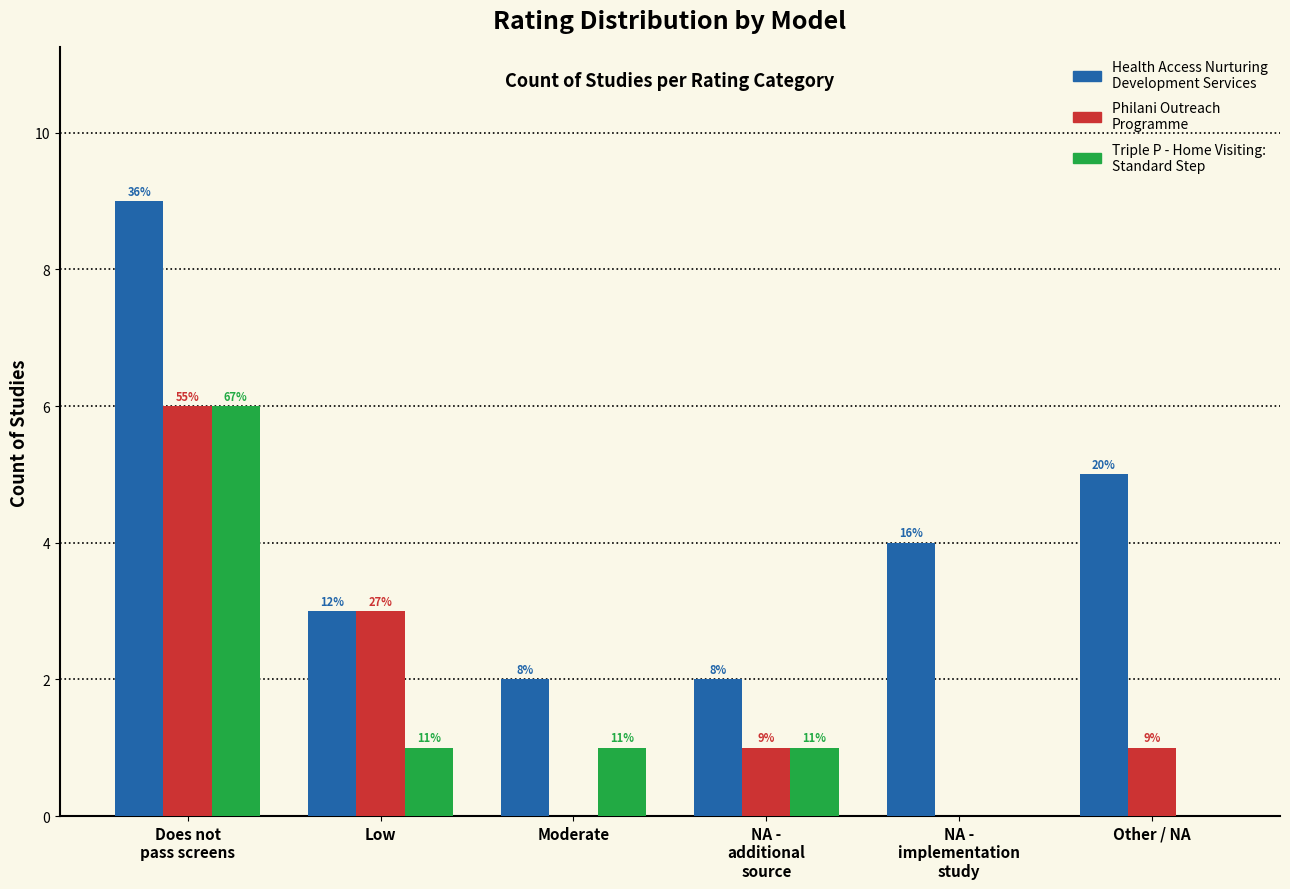

What are all the series names shown in the legend?

Health Access Nurturing Development Services, Philani Outreach Programme, Triple P - Home Visiting: Standard Step